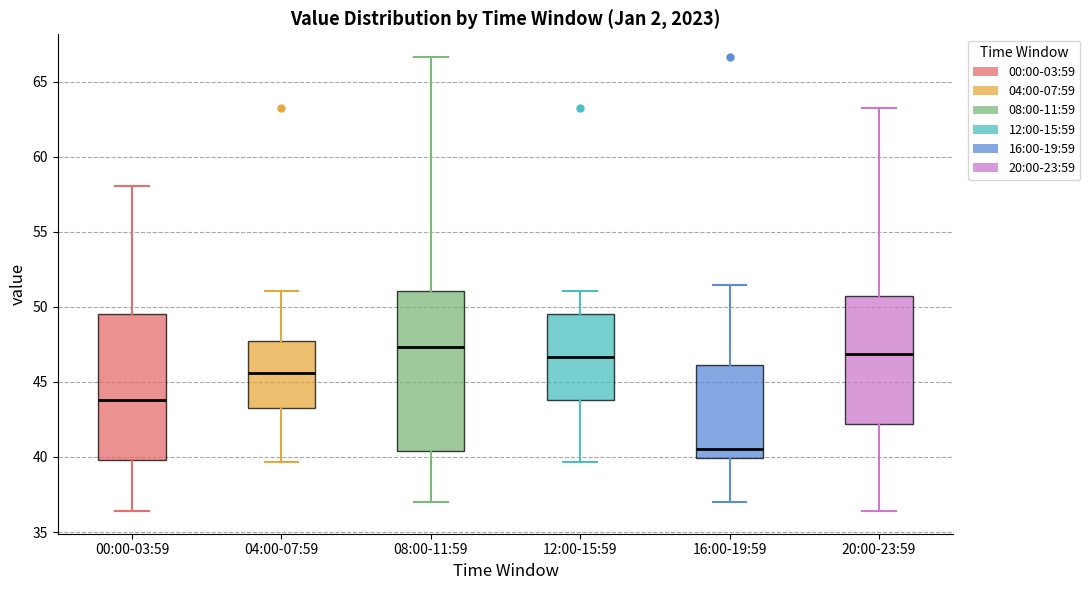

Comparing the boxes themselves (not the whiskers), which one is the tallest?

08:00-11:59